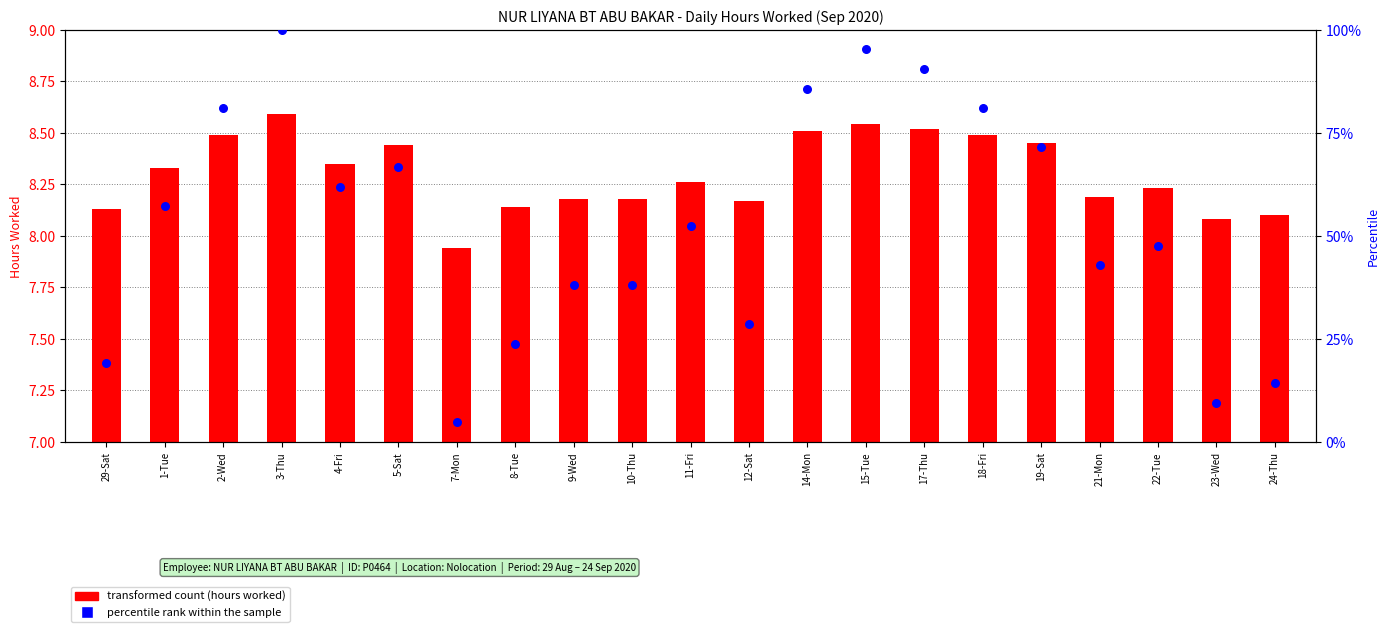

Is the value of transformed count (hours worked) at 10-Thu greater than the value of percentile rank within the sample at 23-Wed?

No